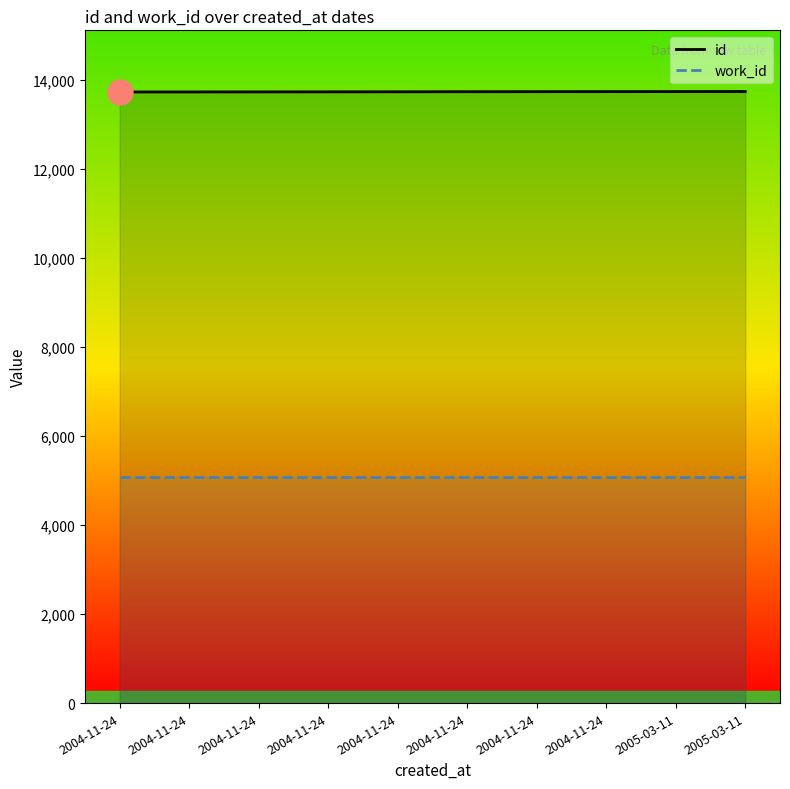

True or false: id and work_id intersect in this chart.

False